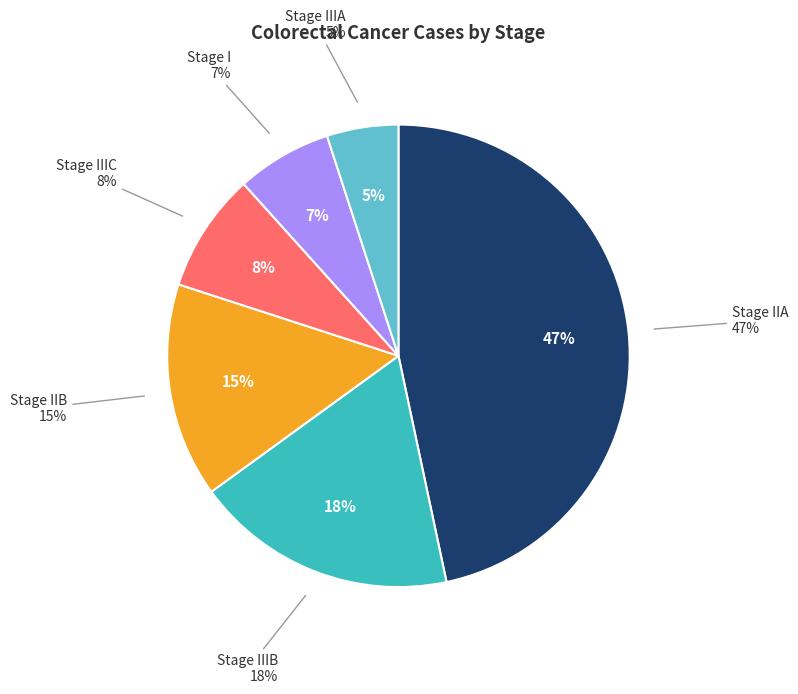

What is the smallest slice in the pie chart?

Stage IIIA